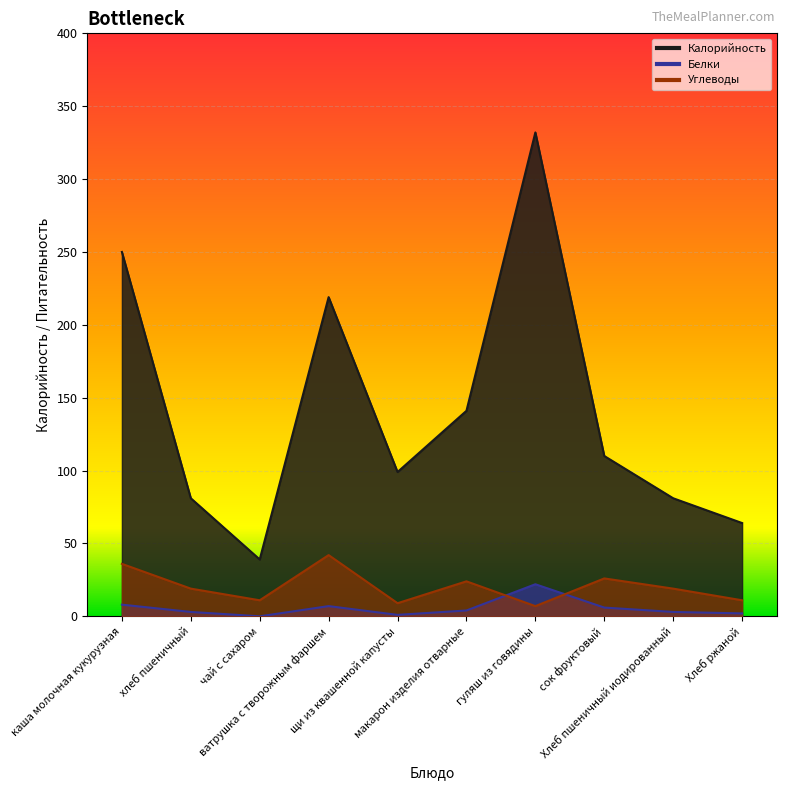

True or false: Калорийность has a value of 153 at сок фруктовый.

False